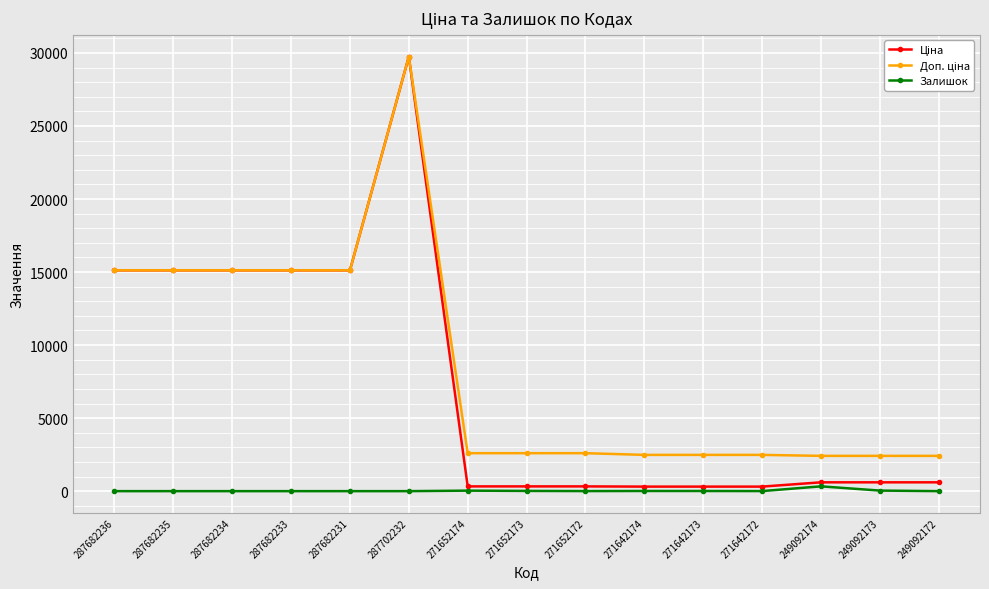

What position from the left is 271642173?

11